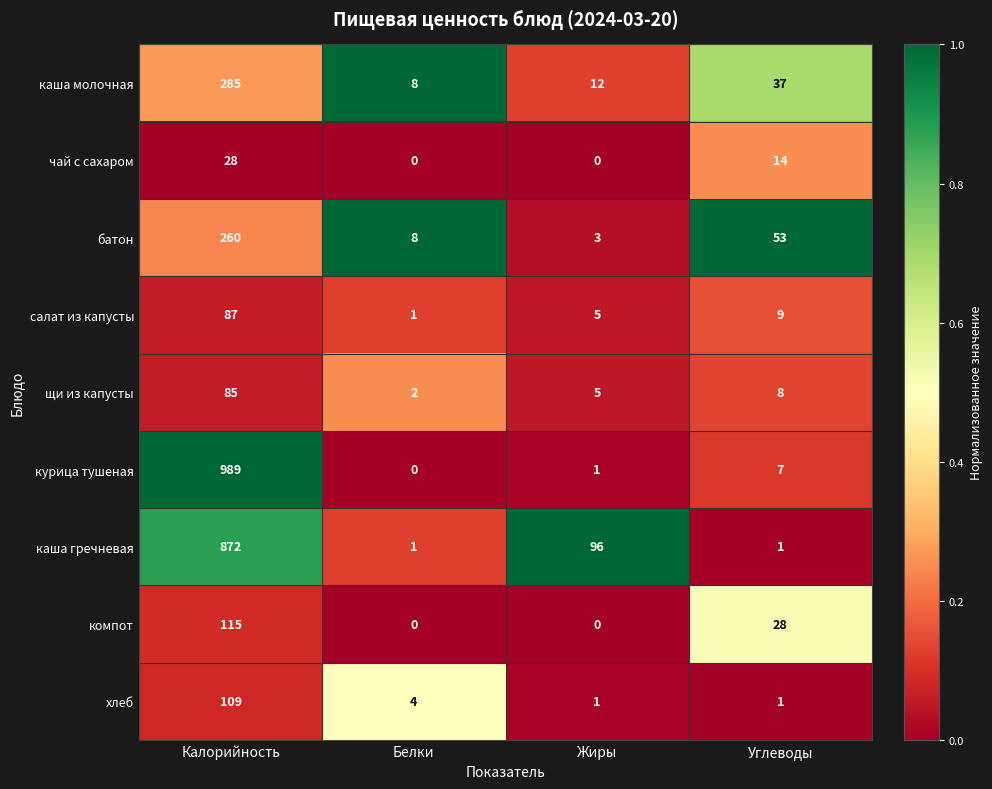

At which category is the sum across all series the highest?

Калорийность